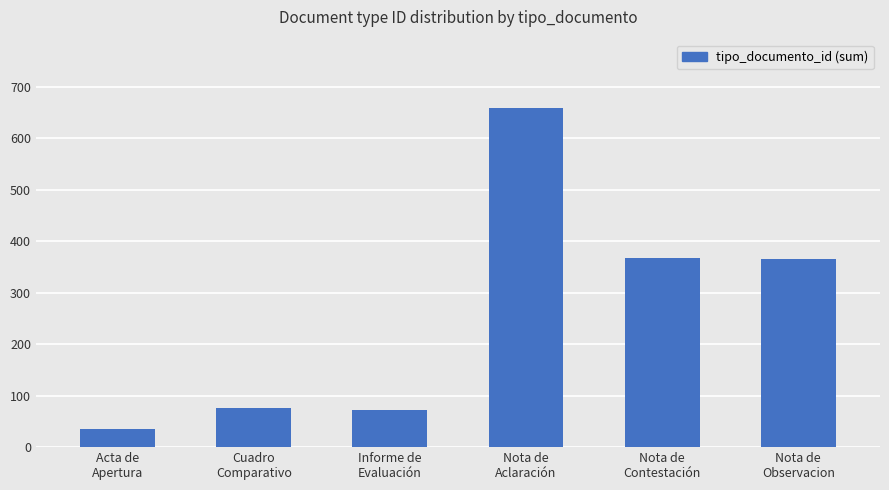

What position from the right is Nota de
Aclaración?

3